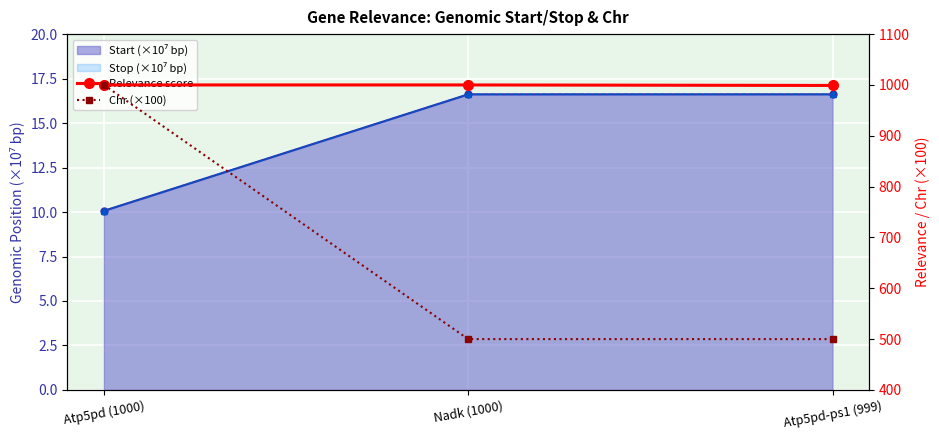

Between Atp5pd (1000) and Atp5pd-ps1 (999), which series saw the biggest shift?

Chr (×100)